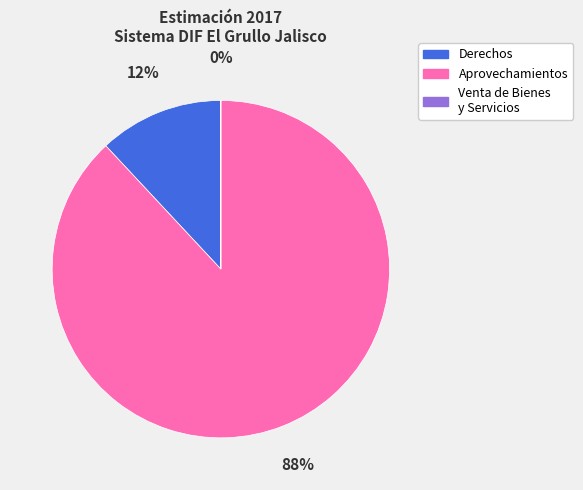

What is the largest slice in the pie chart?

Aprovechamientos